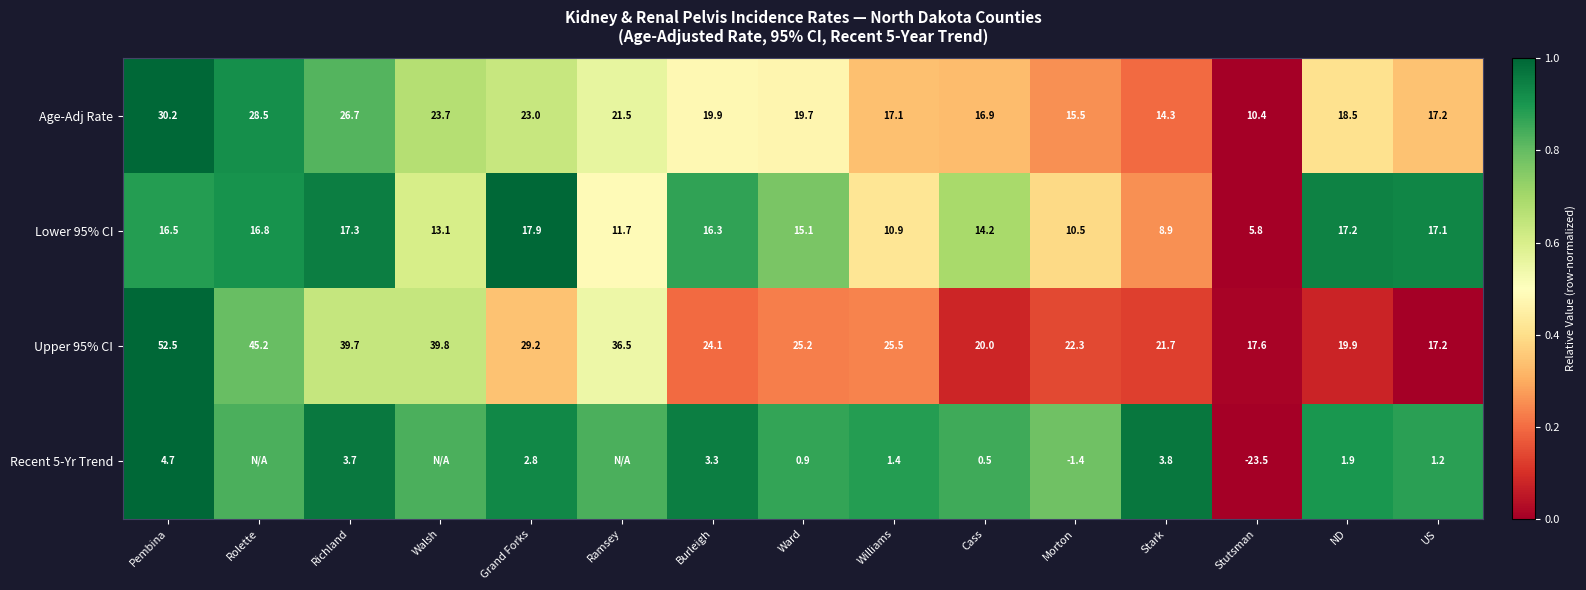

Which category has the highest value in the Upper 95% CI series?

Pembina